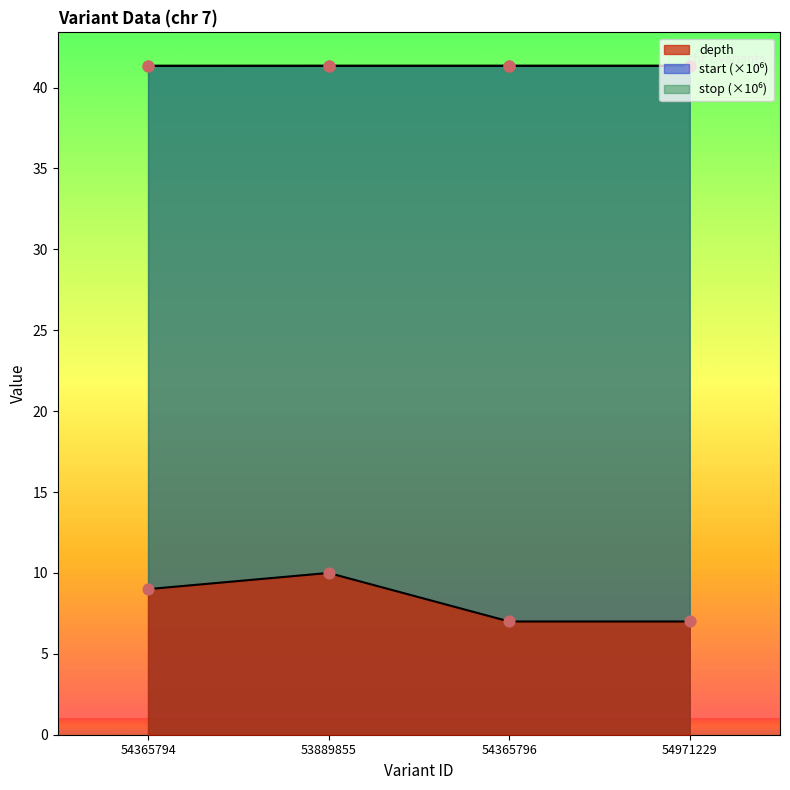

Which series has the largest total across all categories?

stop